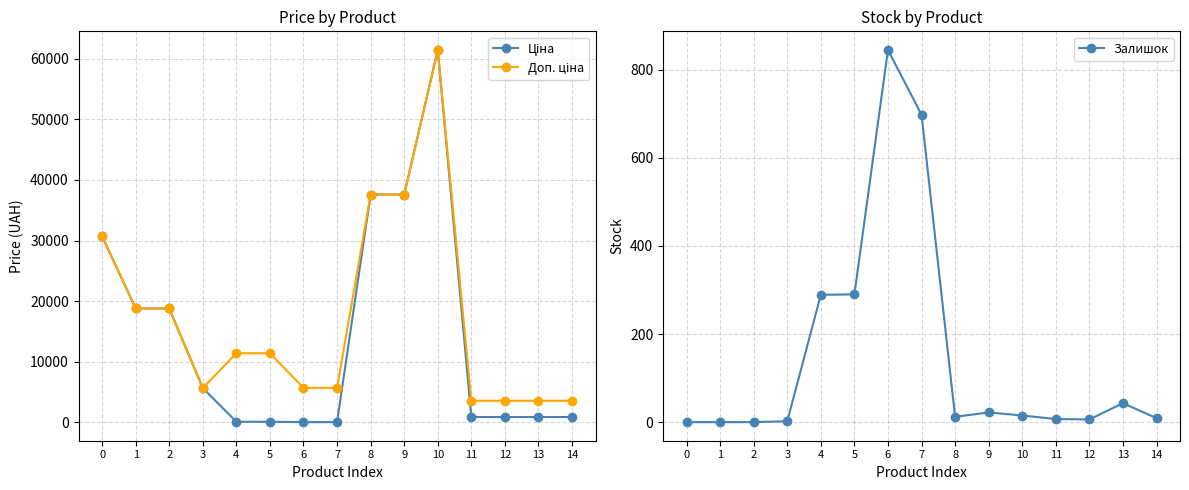

Is this an area chart (filled region under the line)?

No